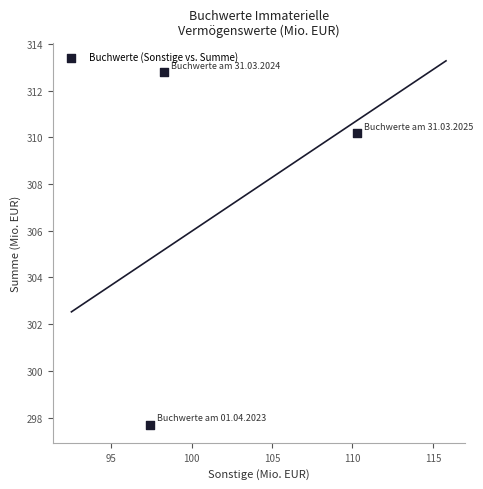

What is the range of X values (max minus min)?

12.9